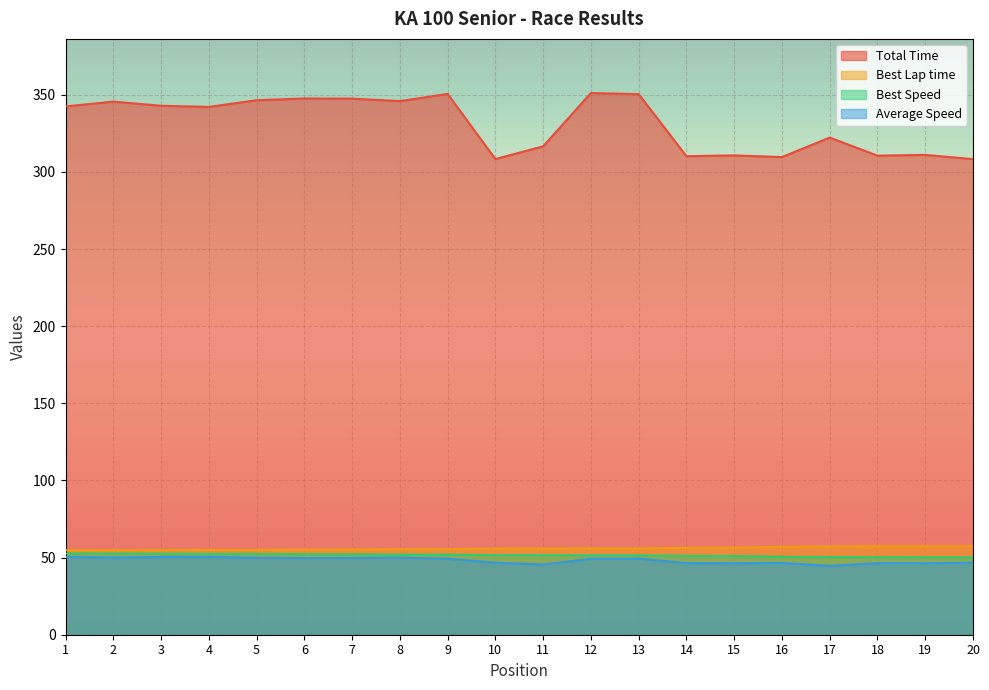

At how many categories does at least one series exceed 74?

20